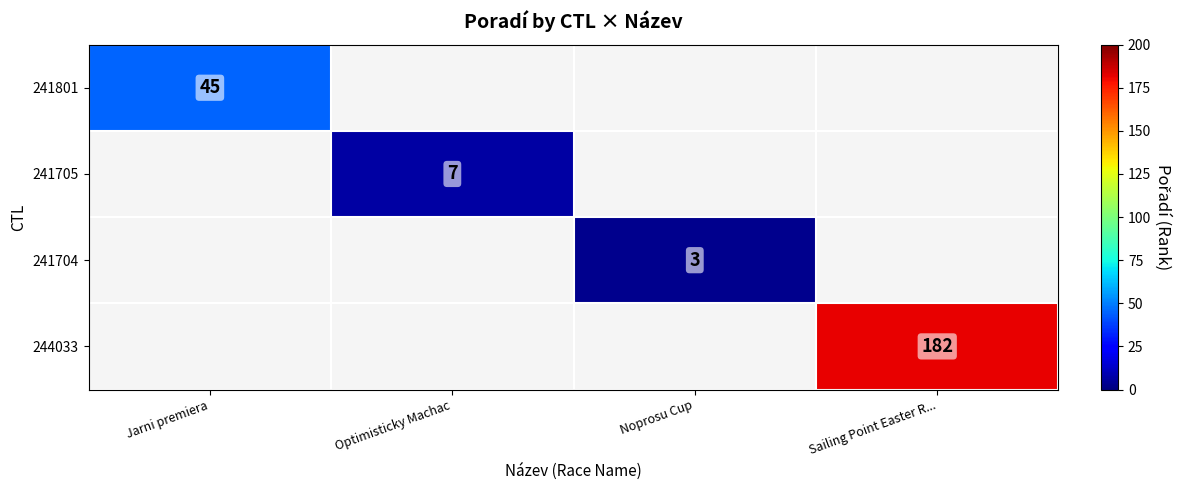

The 241801 series shows 45 at Jarni premiera. True or false?

True